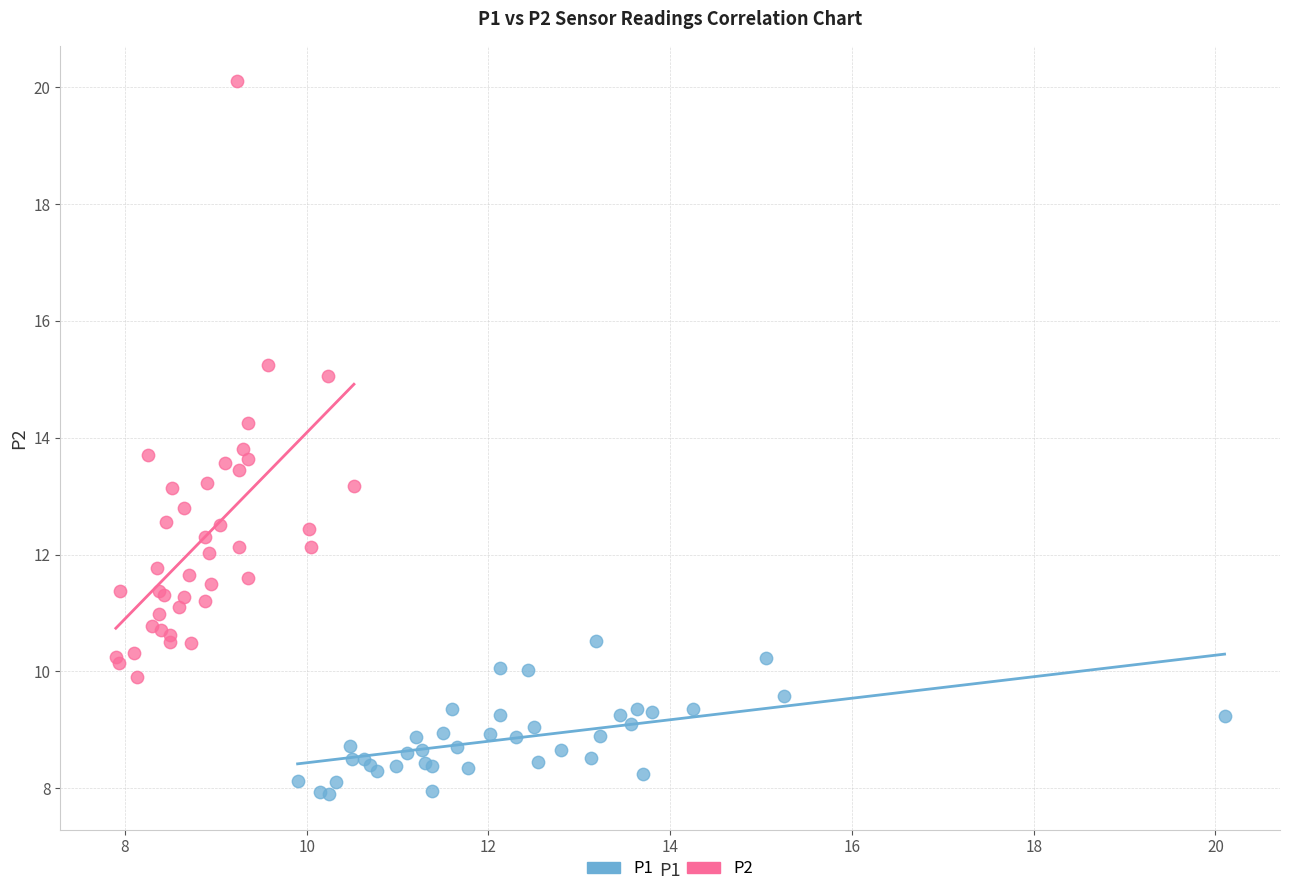

Which series reaches the minimum Y coordinate?

P1